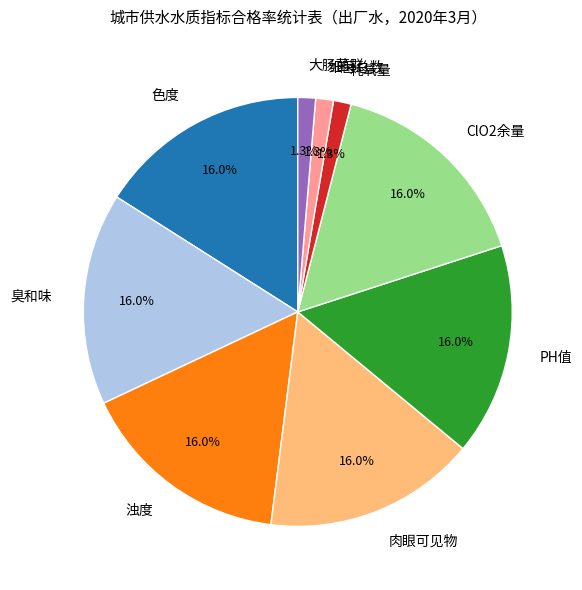

To the nearest percent, what is the difference between the largest and smallest slice percentages?

15%